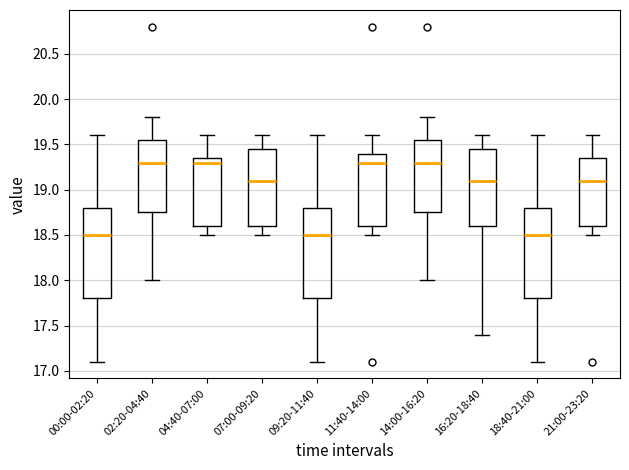

Where does the lower whisker of the box for 11:40-14:00 end on the y-axis? The values are not printed on the chart, so give them approximately, as read against the axis.

18.50